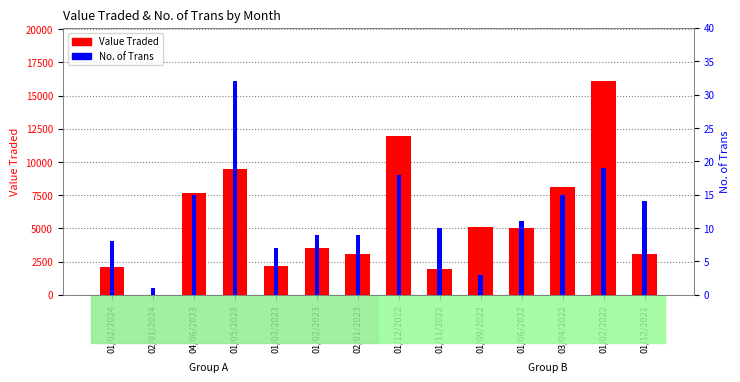

Which series has the widest spread of values?

Value Traded